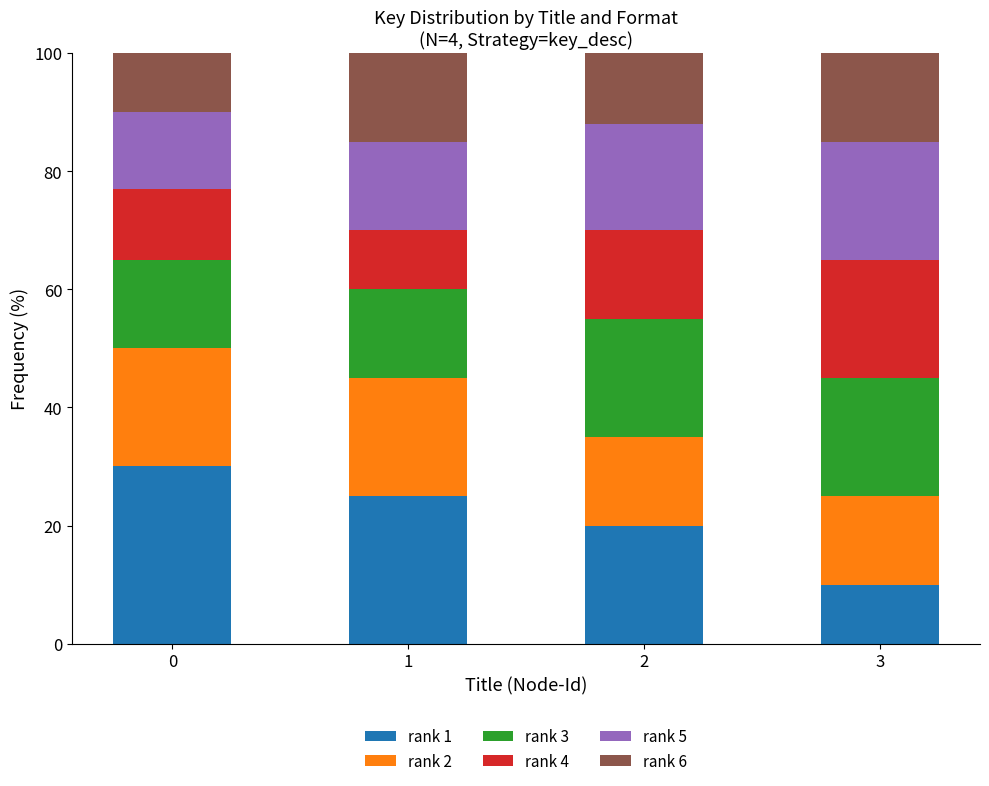

Does the chart contain stacked bars?

Yes